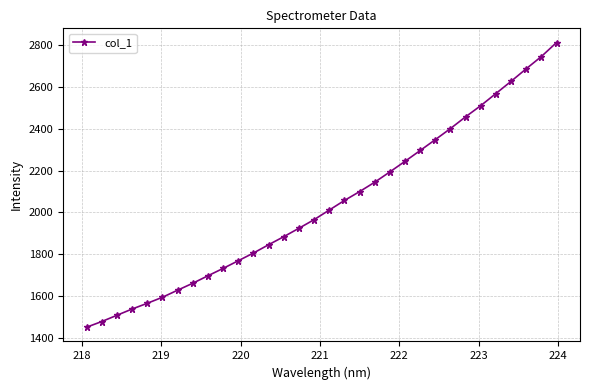

What is the smallest value displayed?

1450.4